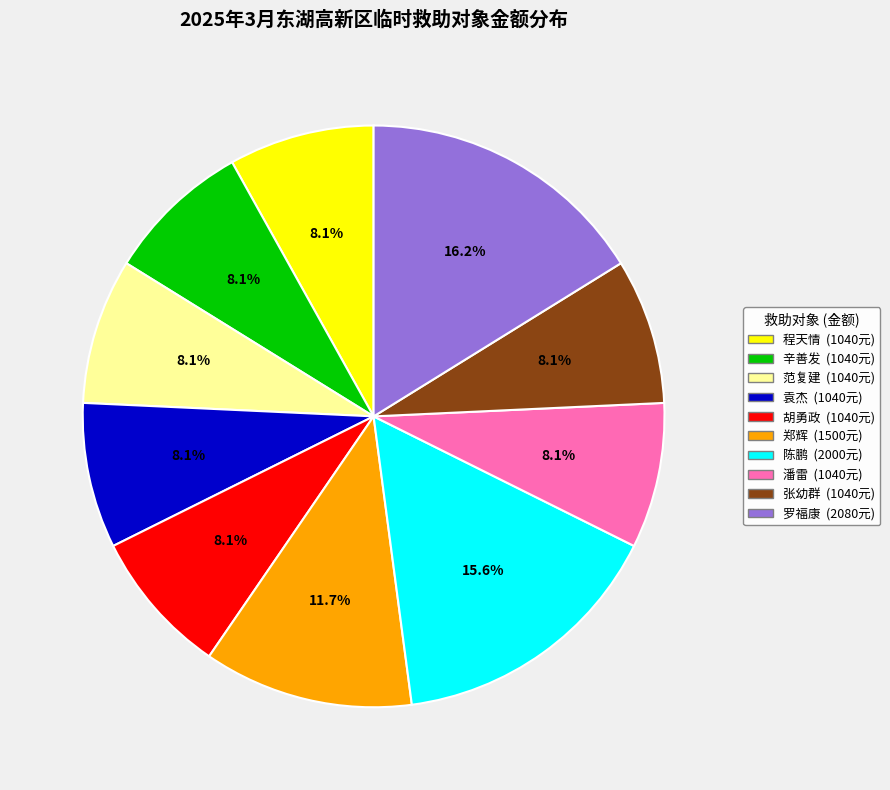

Is there a majority slice in this chart?

No